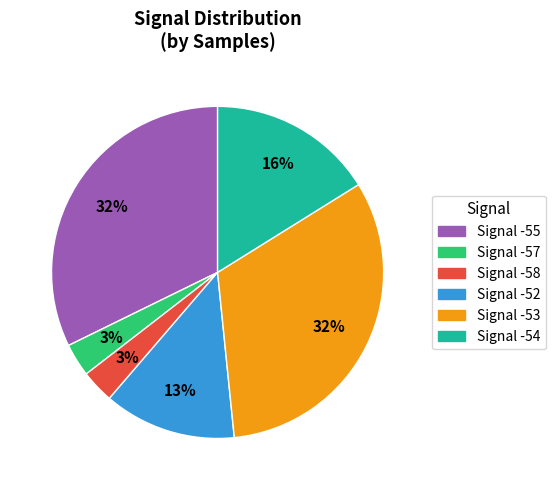

To the nearest percent, what is the average slice percentage?

17%